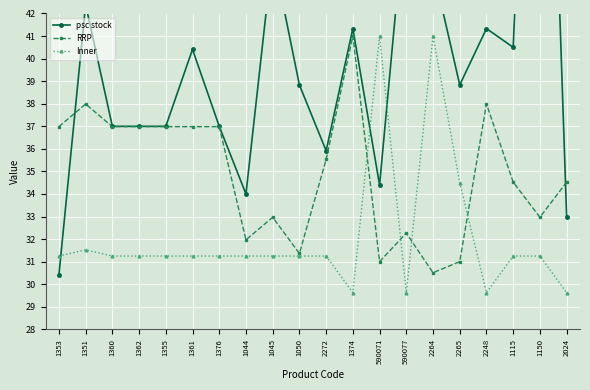

At which label is psc stock closest to 49?

590077